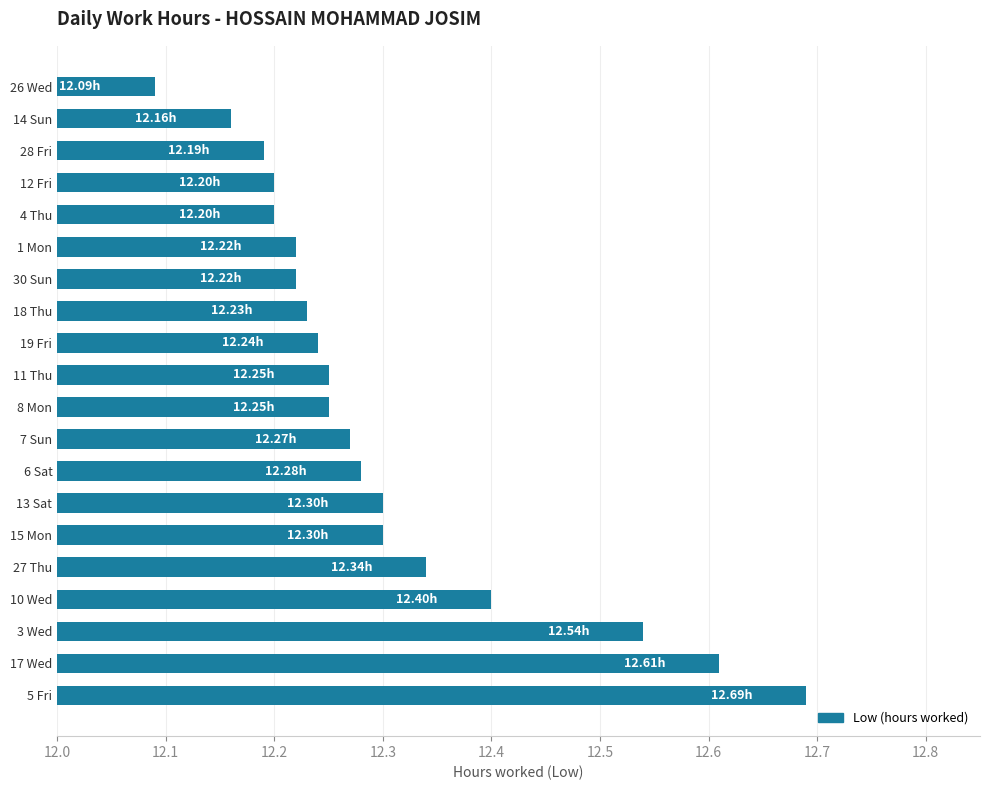

Approximately how many times larger is the value at 11 Thu compared to 10 Wed?

1.0